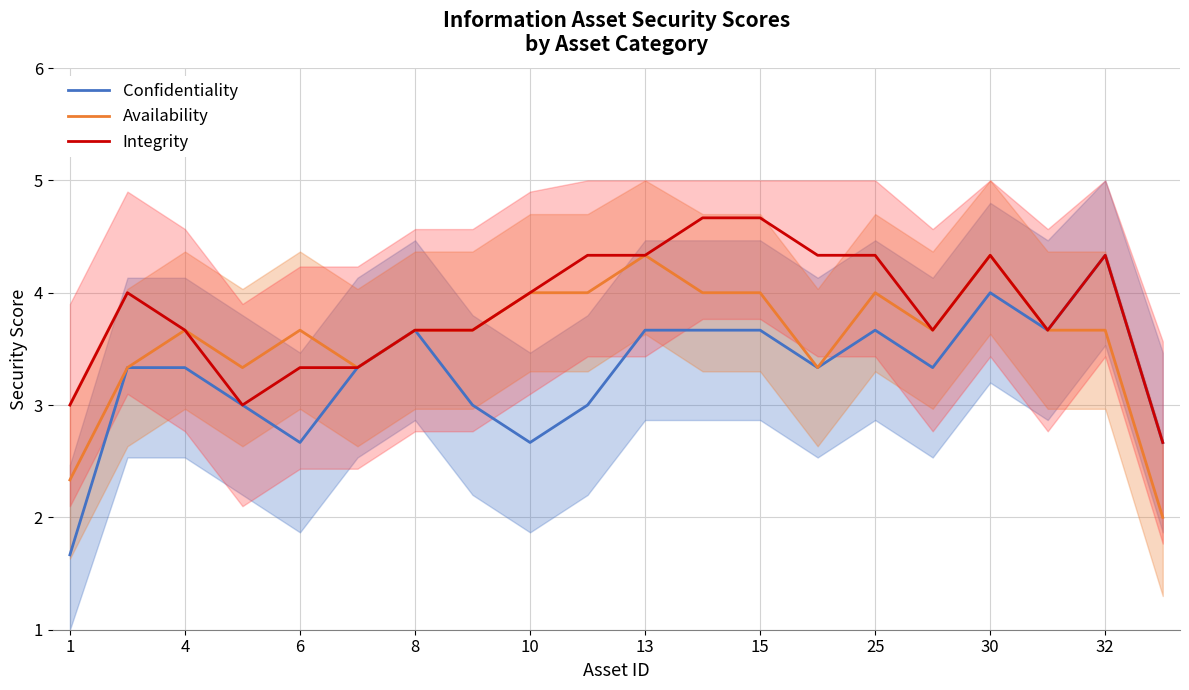

Is the value of Availability at 8 greater than the value of Integrity at 25?

No